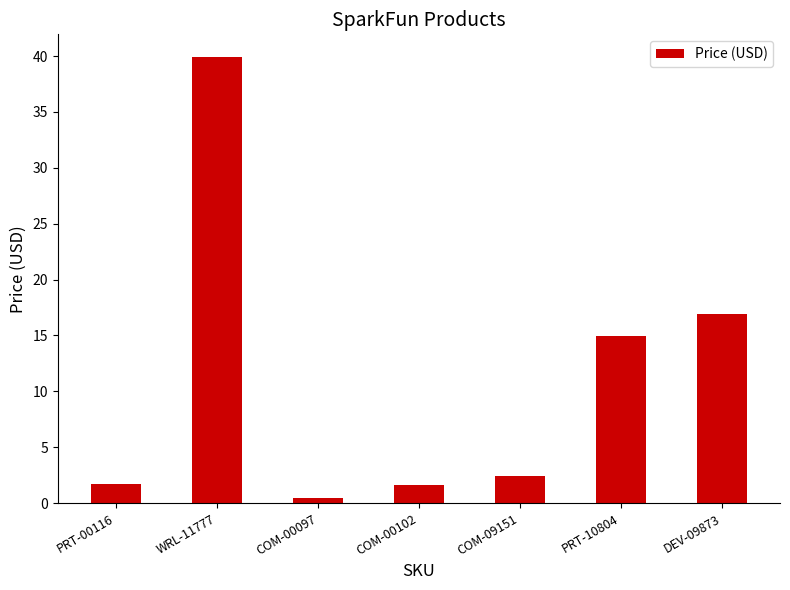

What is the change in value from WRL-11777 to DEV-09873?

-23.0